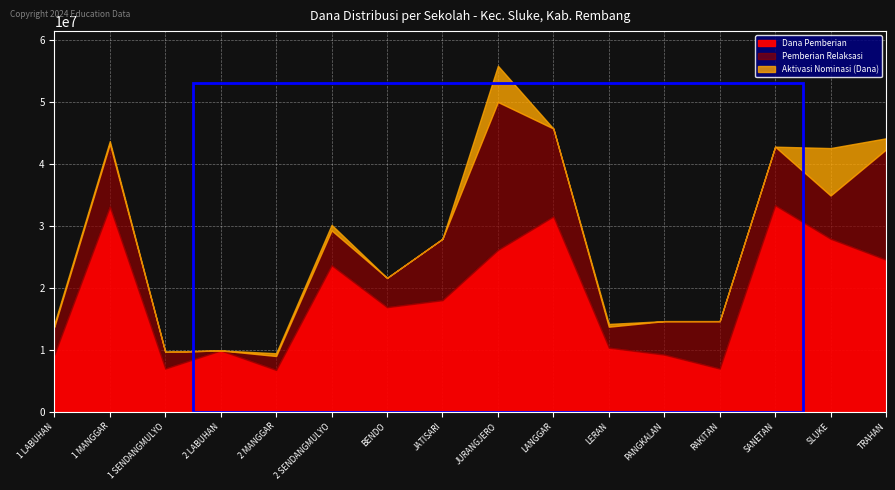

The Pemberian Dari Aktivasi Nominasi (Dana) series shows 7650000 at SD NEGERI SLUKE. True or false?

True